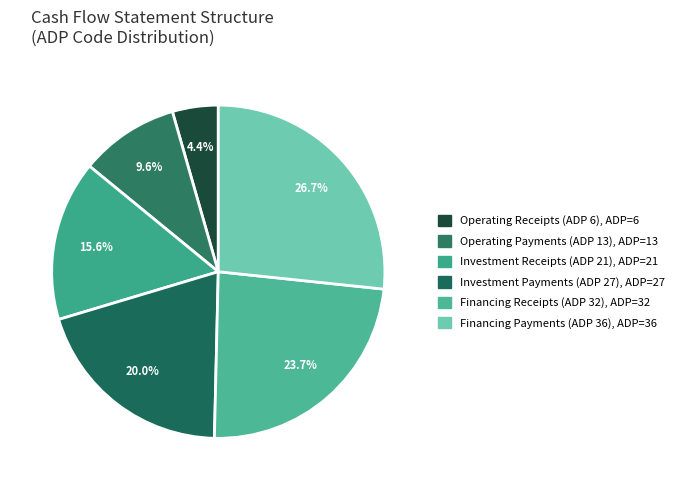

Which category has the smallest portion of the pie?

Cash receipts from operating activities